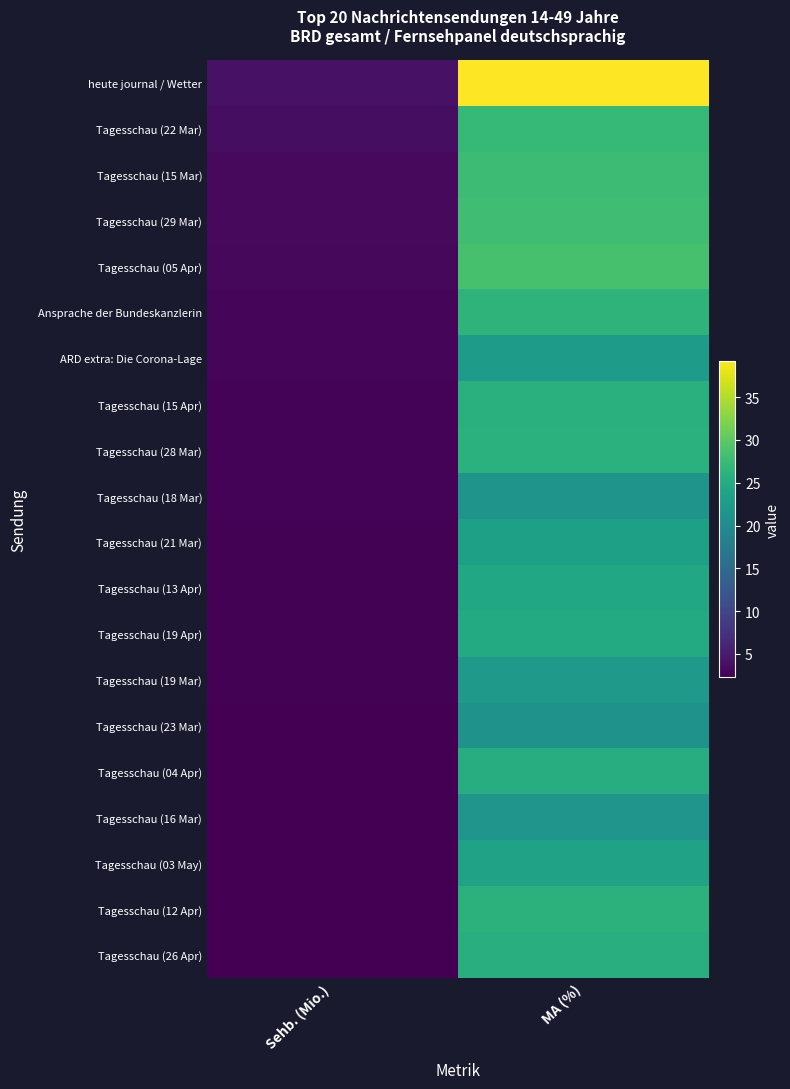

What is the smallest value displayed?

2.2